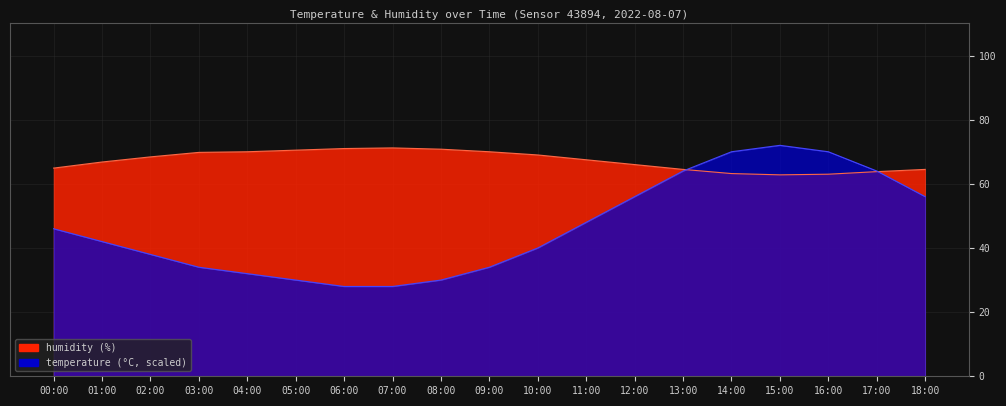

Reading right to left, transcribe all the data shown in this chart.

temperature: 56.0	64.0	70.0	72.0	70.0	64.0	56.0	48.0	40.0	34.0	30.0	28.0	28.0	30.0	32.0	34.0	38.0	42.0	46.0
humidity: 64.5	63.8	63.0	62.8	63.2	64.5	66.0	67.5	69.0	70.0	70.8	71.2	71.0	70.5	70.0	69.8	68.4	66.8	64.9